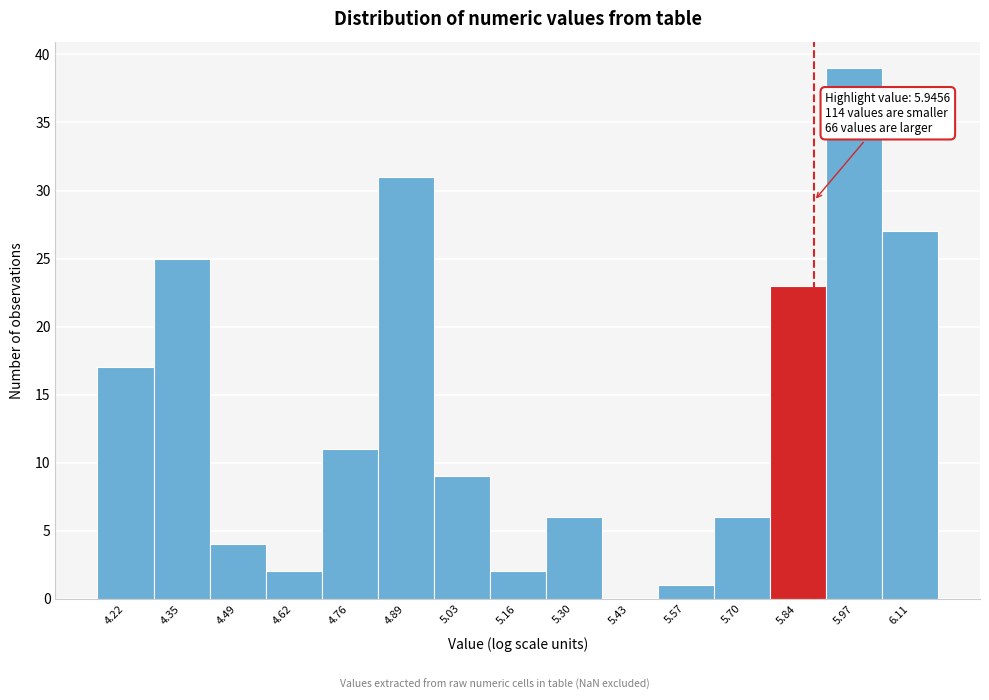

Reading right to left, extract all data points from this chart.

6.11=27	5.97=39	5.84=23	5.70=6	5.57=1	5.43=0	5.30=6	5.16=2	5.03=9	4.89=31	4.76=11	4.62=2	4.49=4	4.35=25	4.22=17